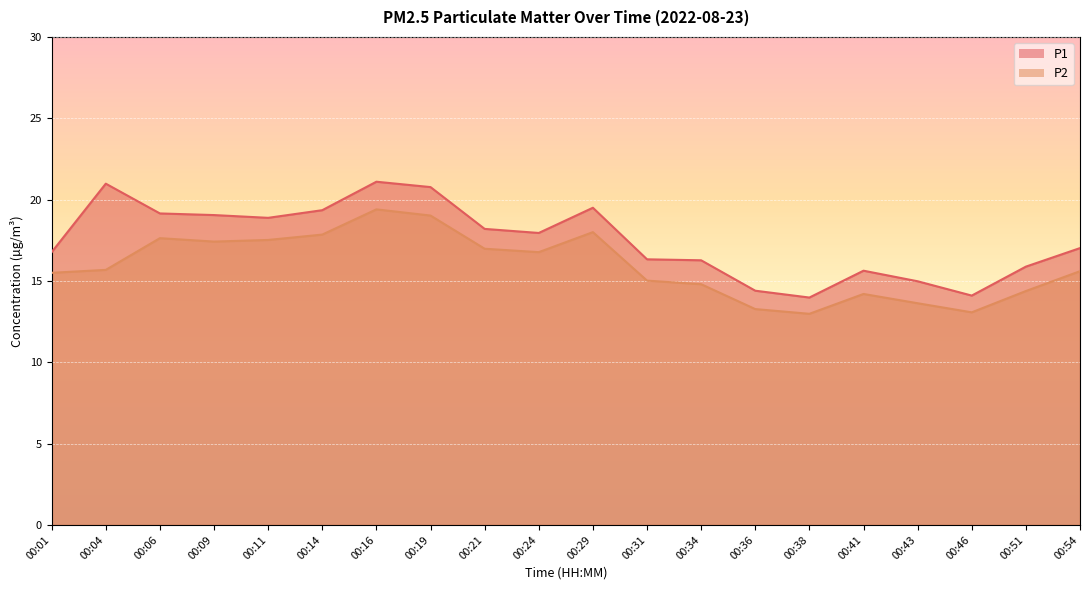

Reading right to left, transcribe all the data shown in this chart.

P1: 00:54=17.0	00:51=15.9	00:46=14.1	00:43=15.0	00:41=15.6	00:38=14.0	00:36=14.4	00:34=16.3	00:31=16.3	00:29=19.5	00:24=17.9	00:21=18.2	00:19=20.8	00:16=21.1	00:14=19.4	00:11=18.9	00:09=19.1	00:06=19.1	00:04=21.0	00:01=16.8
P2: 00:54=15.6	00:51=14.4	00:46=13.1	00:43=13.6	00:41=14.2	00:38=13.0	00:36=13.3	00:34=14.8	00:31=15.0	00:29=18.0	00:24=16.8	00:21=17.0	00:19=19.0	00:16=19.4	00:14=17.9	00:11=17.5	00:09=17.4	00:06=17.6	00:04=15.7	00:01=15.5